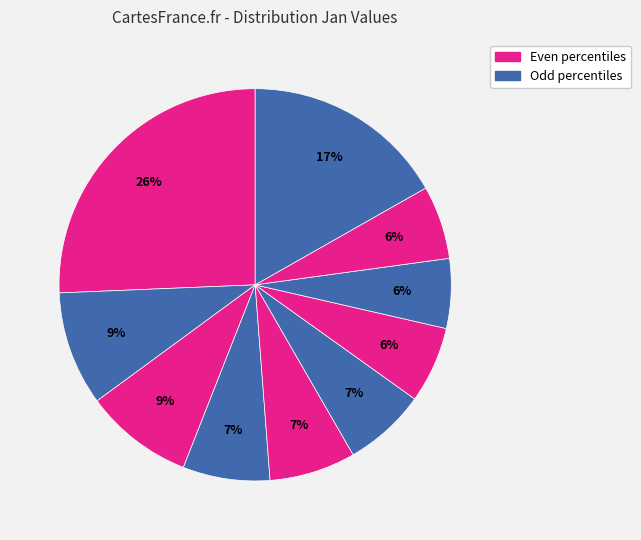

Does any single category account for the majority?

No